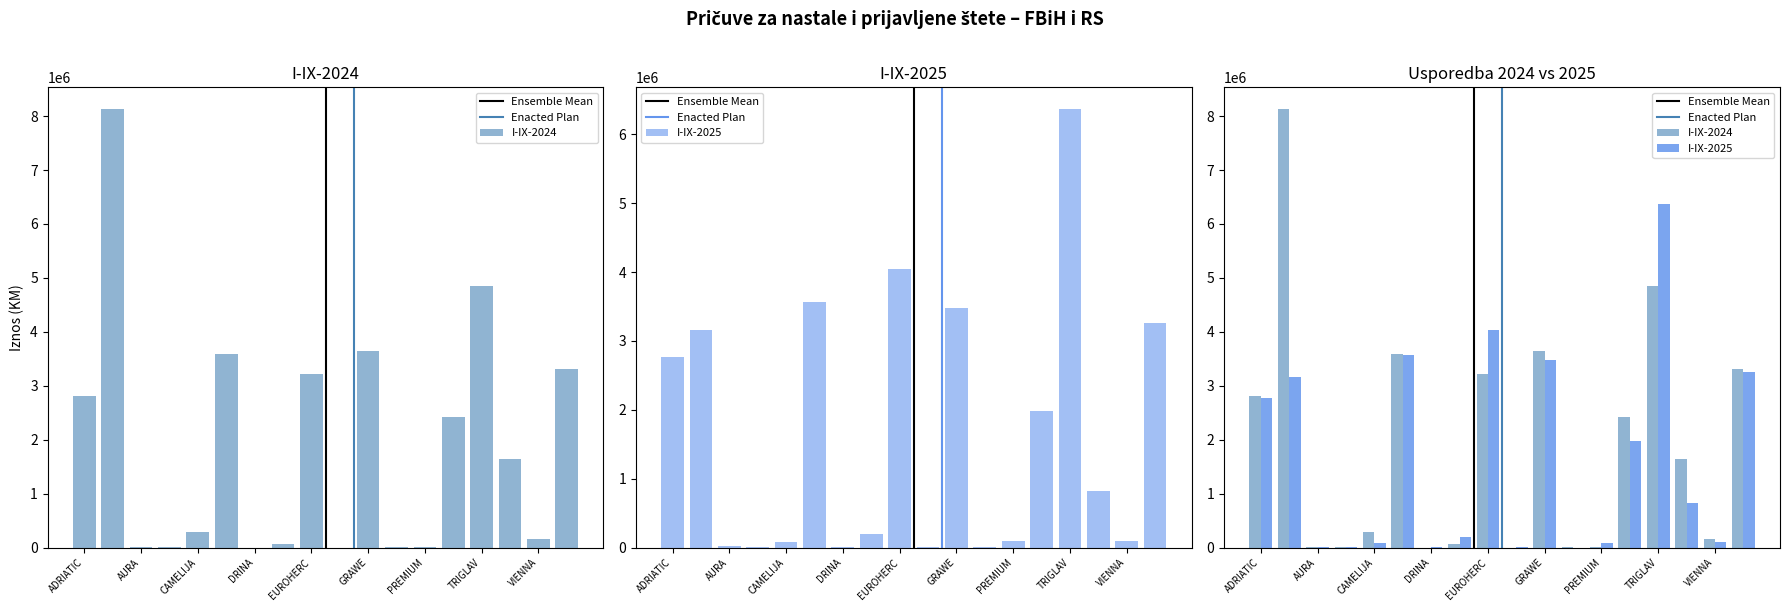

What is the difference between the I-IX-2025 values at SARAJEVO and TRIGLAV?

4389299